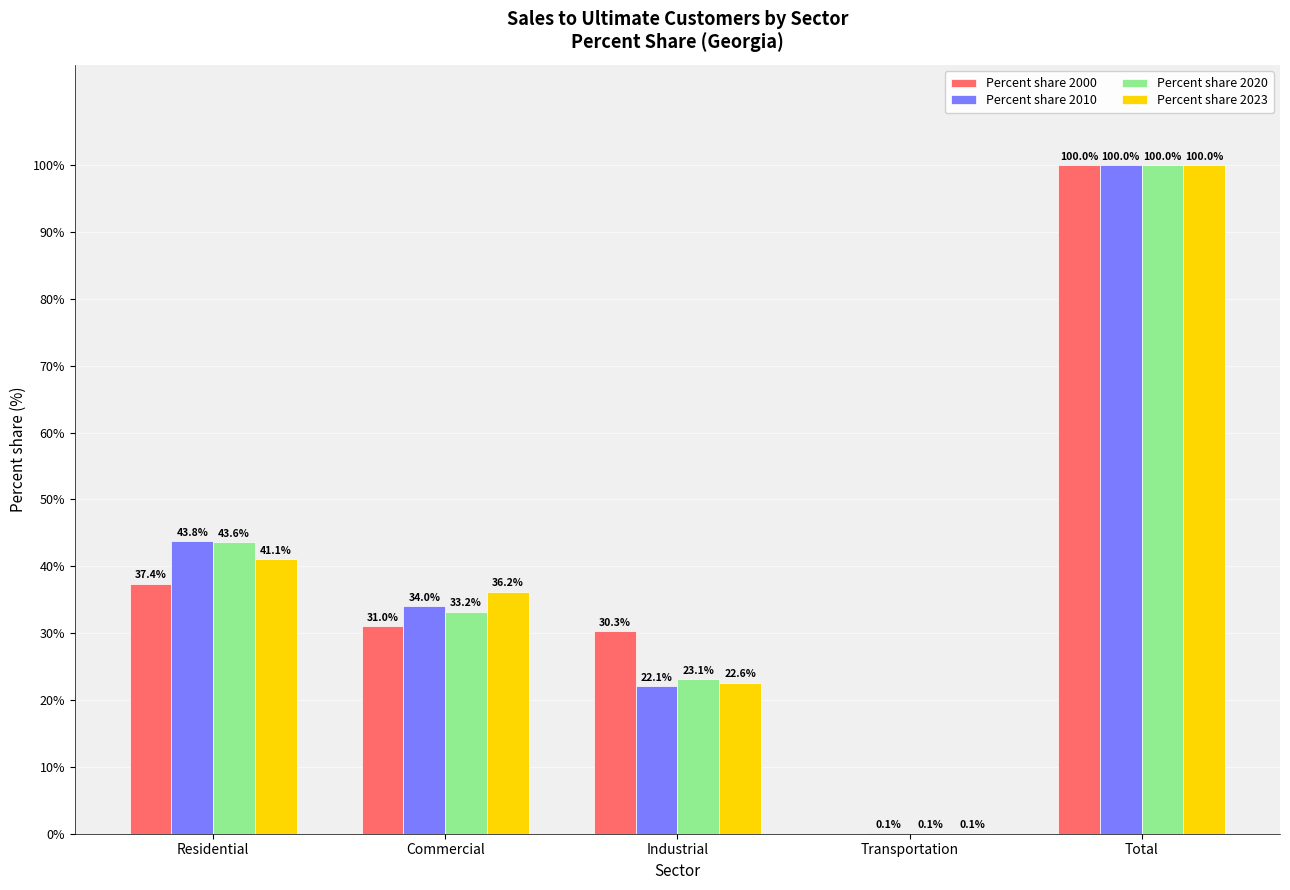

Count the number of data series in this chart.

4